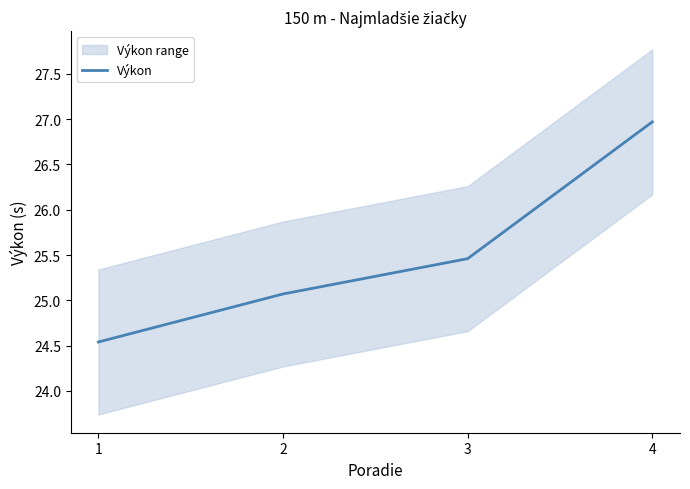

What is the value of the 3rd point from the left?

25.5